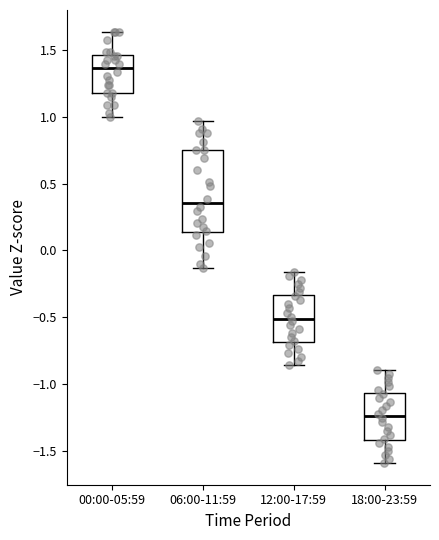

Comparing the boxes themselves (not the whiskers), which one is the tallest?

06:00-11:59